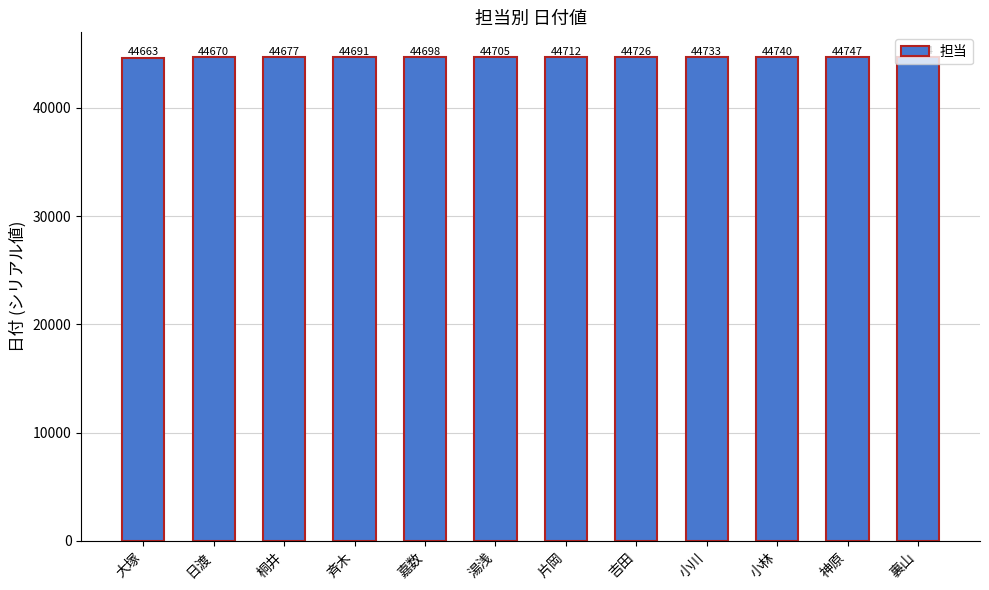

Rank the categories by value from highest to lowest.

裏山, 神原, 小林, 小川, 吉田, 片岡, 湯浅, 嘉数, 斉木, 桐井, 日渡, 大塚